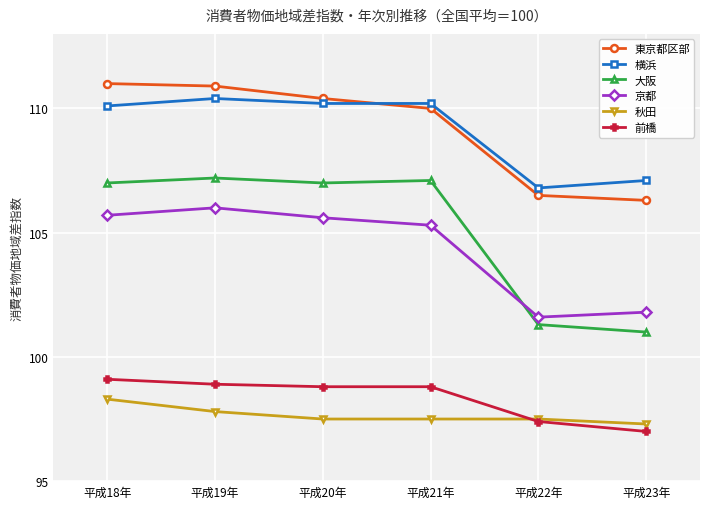

Reading right to left, list all the values displayed in this chart.

東京都区部: 平成23年=106.3	平成22年=106.5	平成21年=110.0	平成20年=110.4	平成19年=110.9	平成18年=111.0
横浜: 平成23年=107.1	平成22年=106.8	平成21年=110.2	平成20年=110.2	平成19年=110.4	平成18年=110.1
大阪: 平成23年=101.0	平成22年=101.3	平成21年=107.1	平成20年=107.0	平成19年=107.2	平成18年=107.0
京都: 平成23年=101.8	平成22年=101.6	平成21年=105.3	平成20年=105.6	平成19年=106.0	平成18年=105.7
秋田: 平成23年=97.3	平成22年=97.5	平成21年=97.5	平成20年=97.5	平成19年=97.8	平成18年=98.3
前橋: 平成23年=97.0	平成22年=97.4	平成21年=98.8	平成20年=98.8	平成19年=98.9	平成18年=99.1